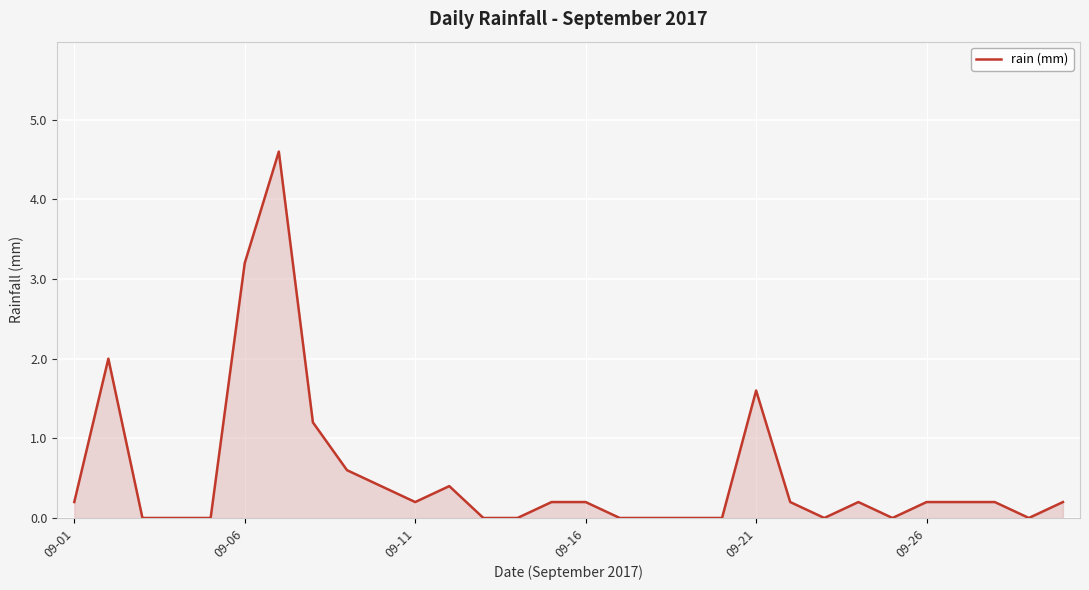

What is the greatest value displayed?

4.6